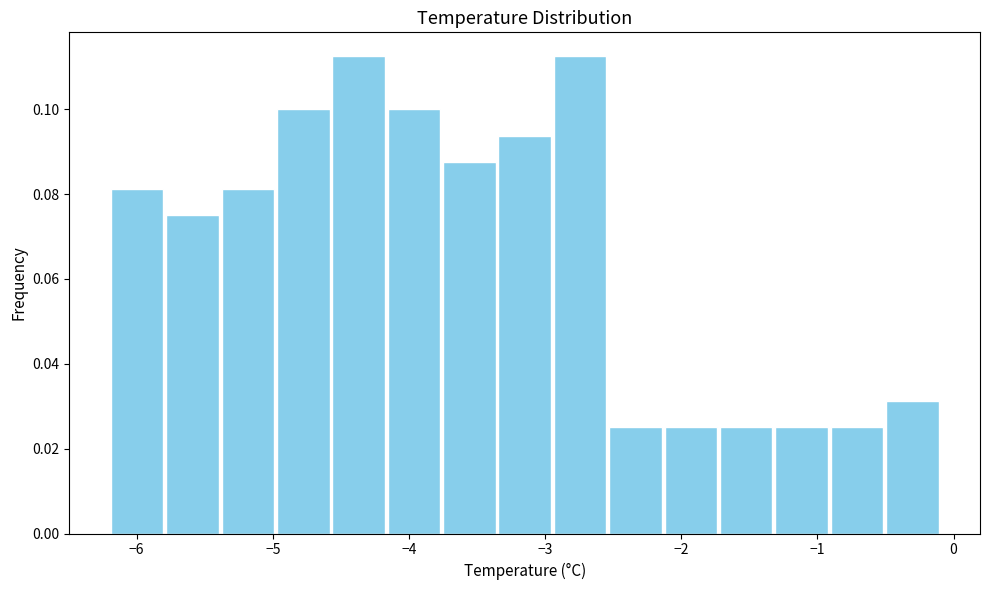

Reading left to right, list every bar in this chart as the range it spans on the x-axis followed by its height. Neither the bar edges nor the heights are printed on the chart, so give them approximately, as read against the axes.

-6.2 to -5.8: 0.082
-5.8 to -5.4: 0.076
-5.4 to -5.0: 0.082
-5.0 to -4.6: 0.100
-4.6 to -4.2: 0.112
-4.2 to -3.8: 0.100
-3.8 to -3.4: 0.088
-3.4 to -2.9: 0.094
-2.9 to -2.5: 0.112
-2.5 to -2.1: 0.026
-2.1 to -1.7: 0.026
-1.7 to -1.3: 0.026
-1.3 to -0.9: 0.026
-0.9 to -0.5: 0.026
-0.5 to -0.1: 0.032